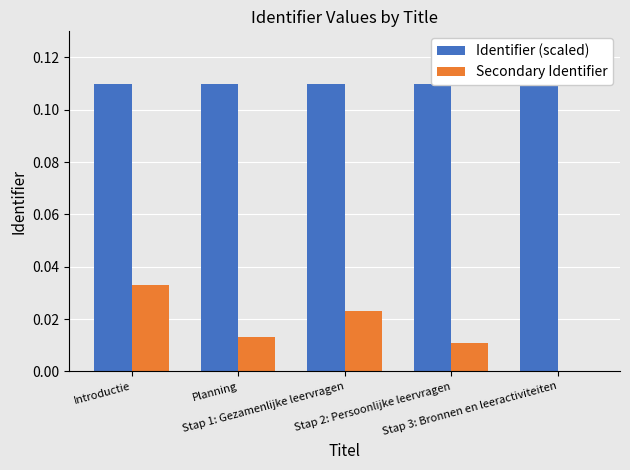

Which category has the lowest value in the Secondary Identifier series?

Stap 3: Bronnen en leeractiviteiten